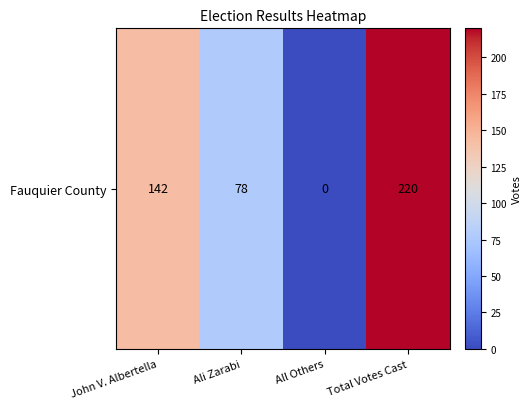

What value does the data have at Ali Zarabi, to the nearest 5?

80